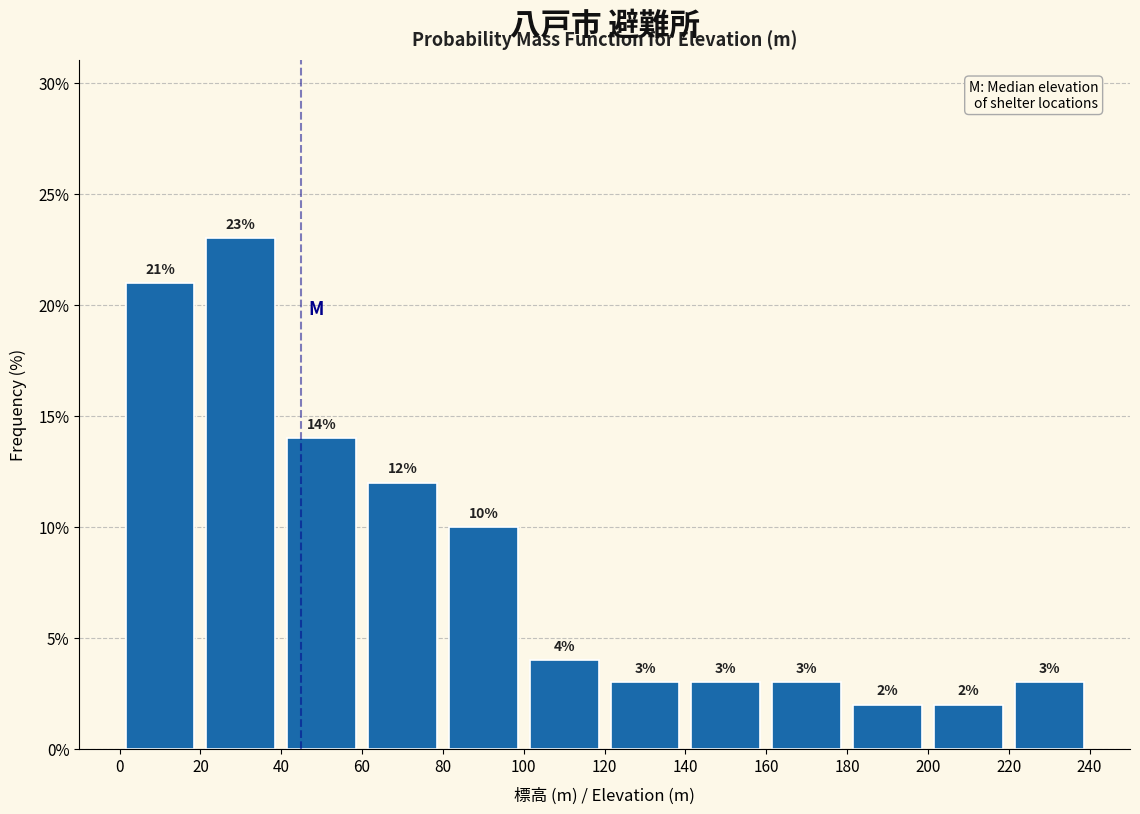

Reading left to right, transcribe this chart: for each bar, give the range it covers on the x-axis and its height.

0 to 20: 21
20 to 40: 23
40 to 60: 14
60 to 80: 12
80 to 100: 10
100 to 120: 4
120 to 140: 3
140 to 160: 3
160 to 180: 3
180 to 200: 2
200 to 220: 2
220 to 240: 3